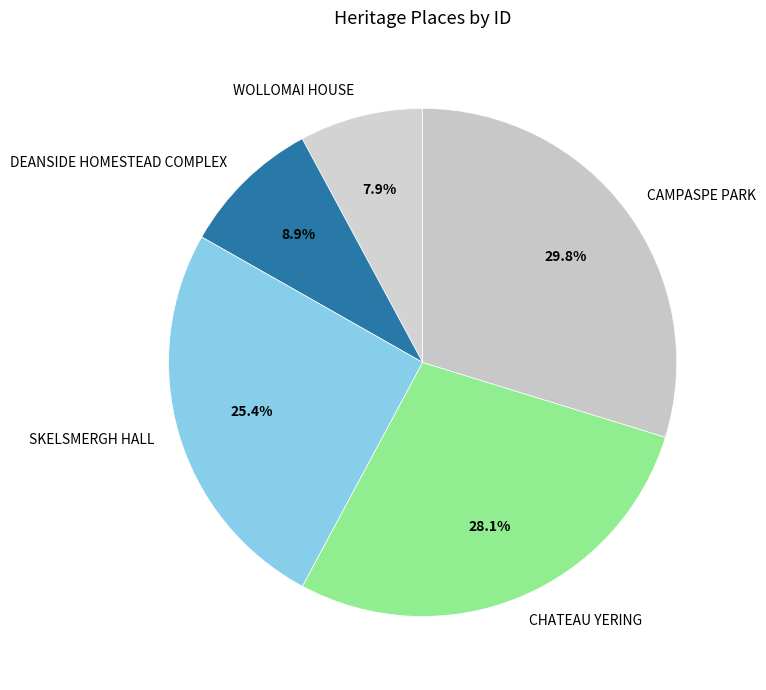

How many slices are in this pie chart?

5